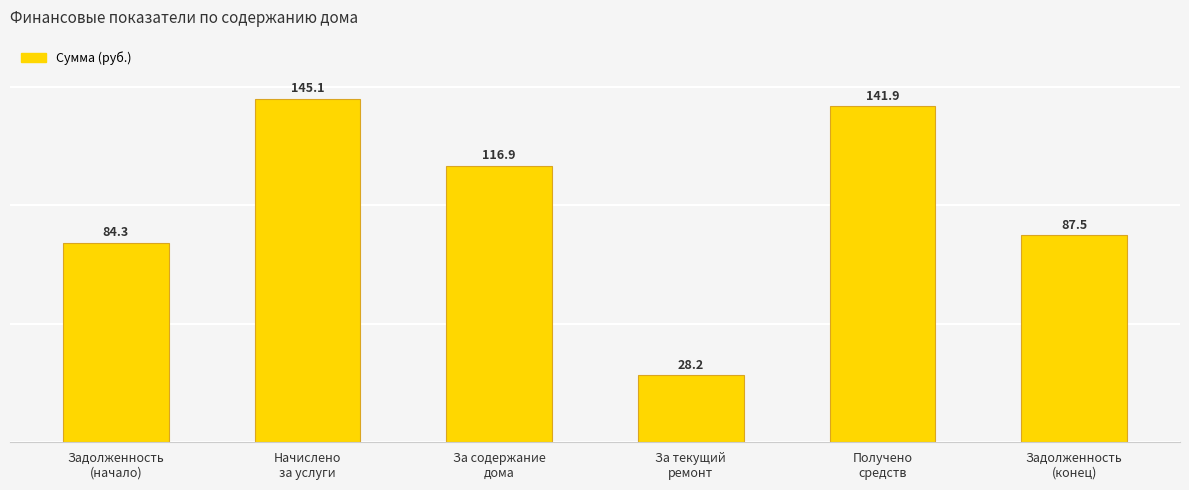

What is the maximum value shown in the chart?

145097.1